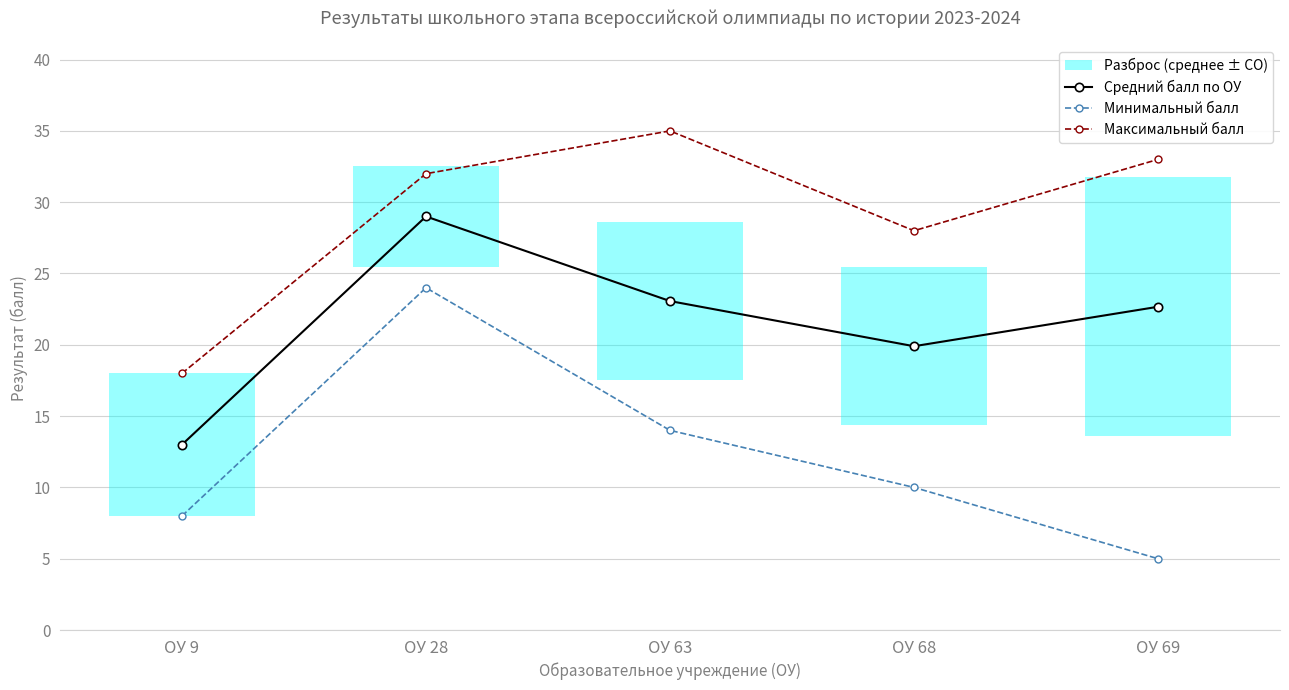

List the series in order of their peak value, lowest first.

Минимальный балл, Средний балл по ОУ, Максимальный балл